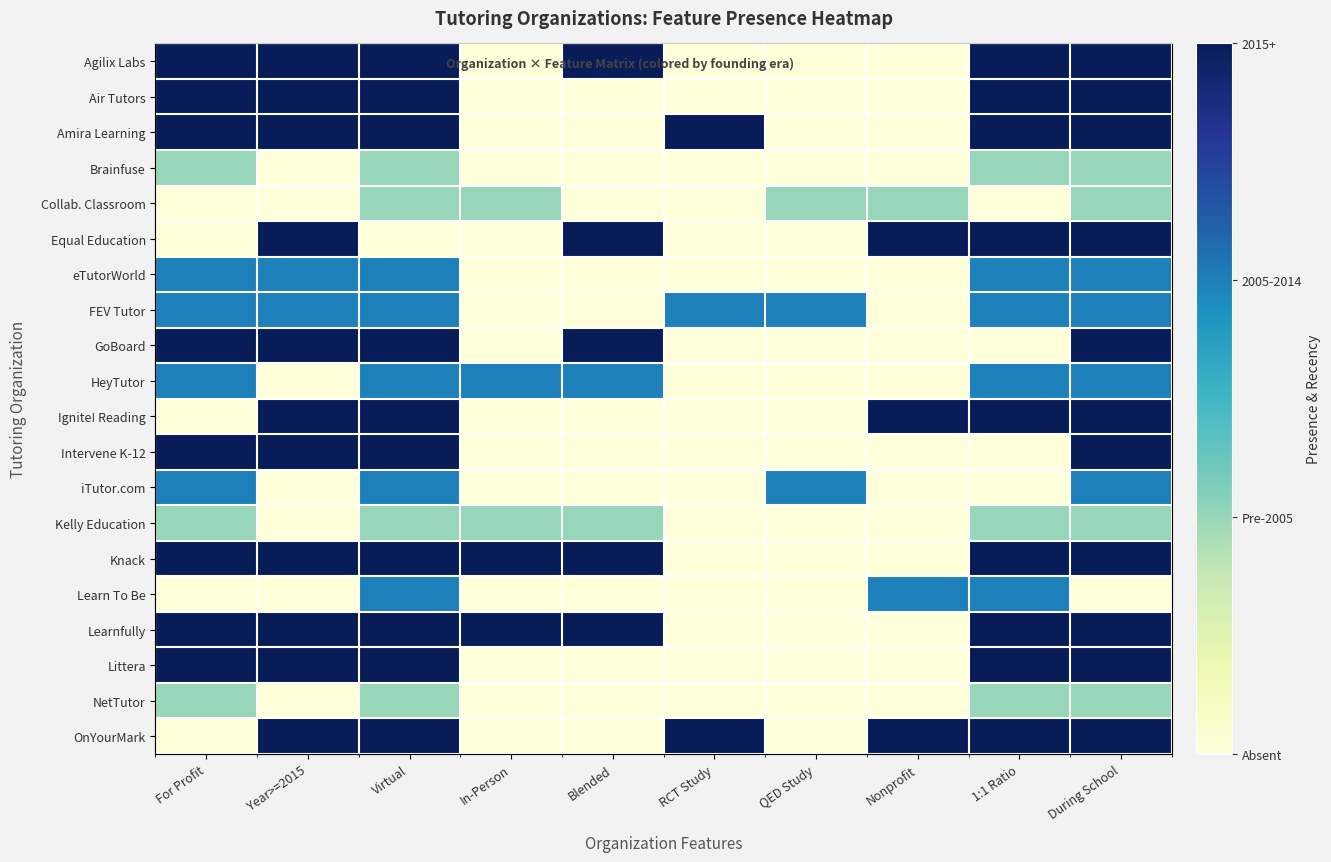

What is the sum of the Intervene K-12 values at During School and 1:1 Ratio?

3